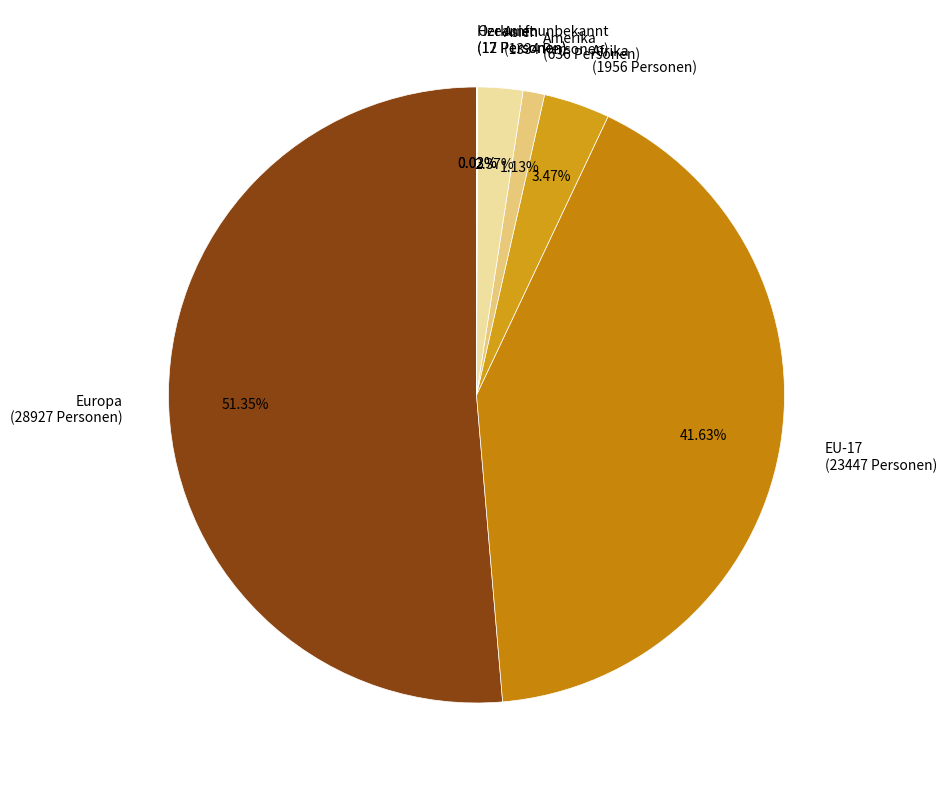

Between Afrika and Europa, which is larger?

Europa